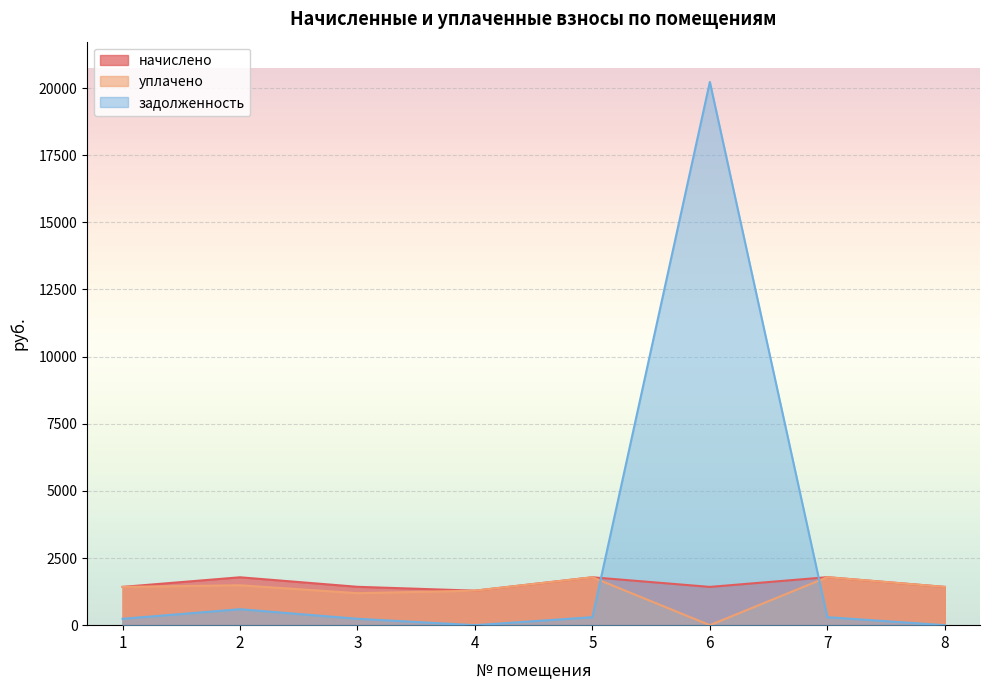

At which category is the sum across all series the highest?

6